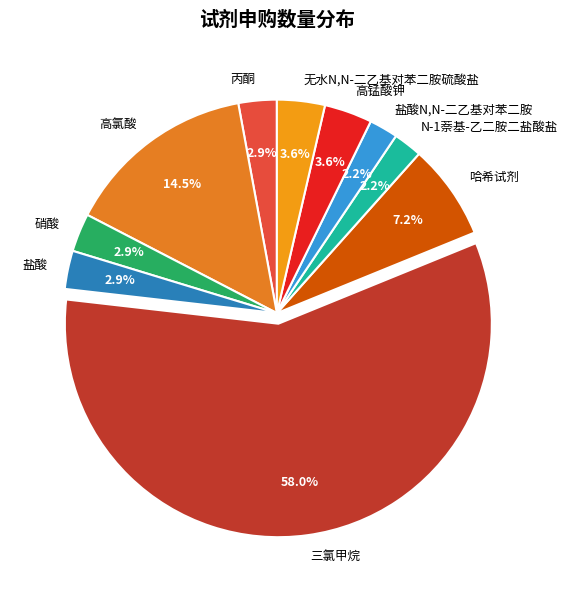

Which category has the biggest portion of the pie?

三氯甲烷